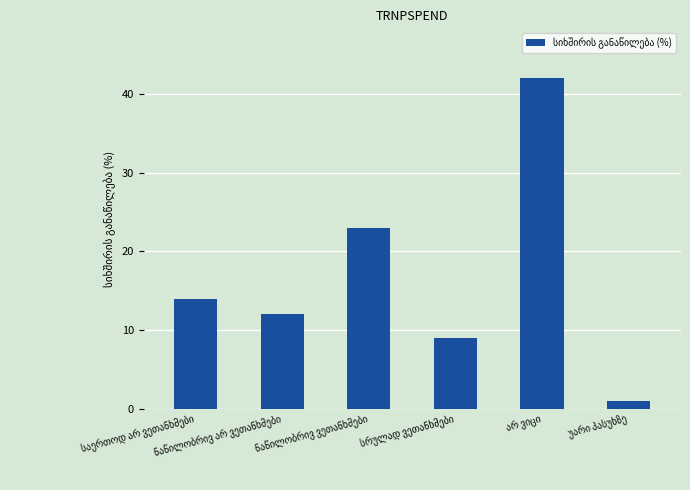

What is the value of the 5th bar from the left?

42